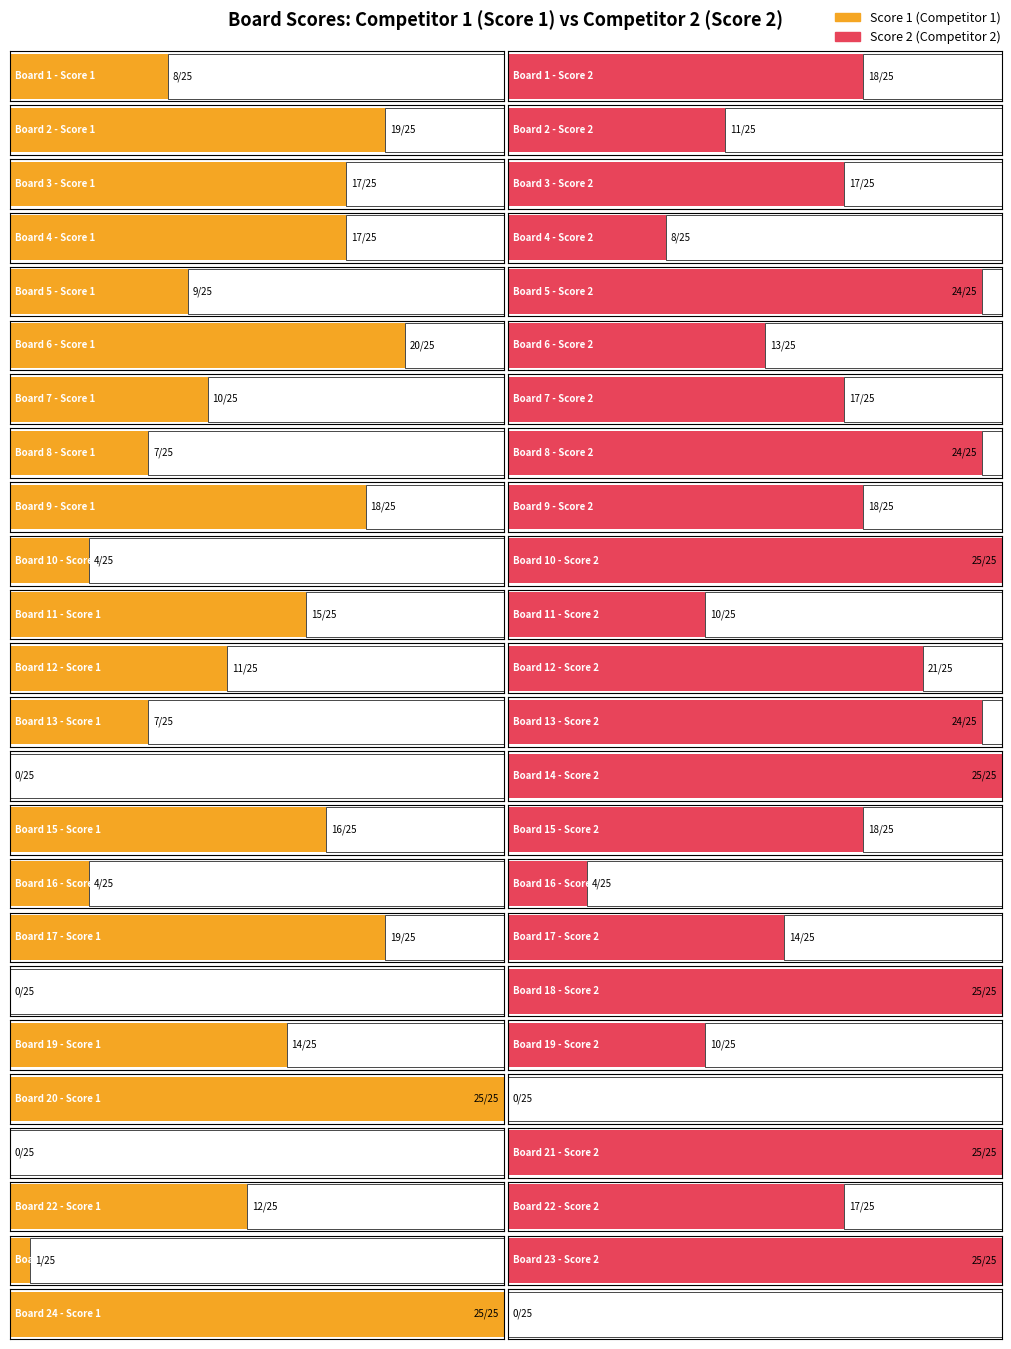

What is the spread (max minus min) of values at 8?

17